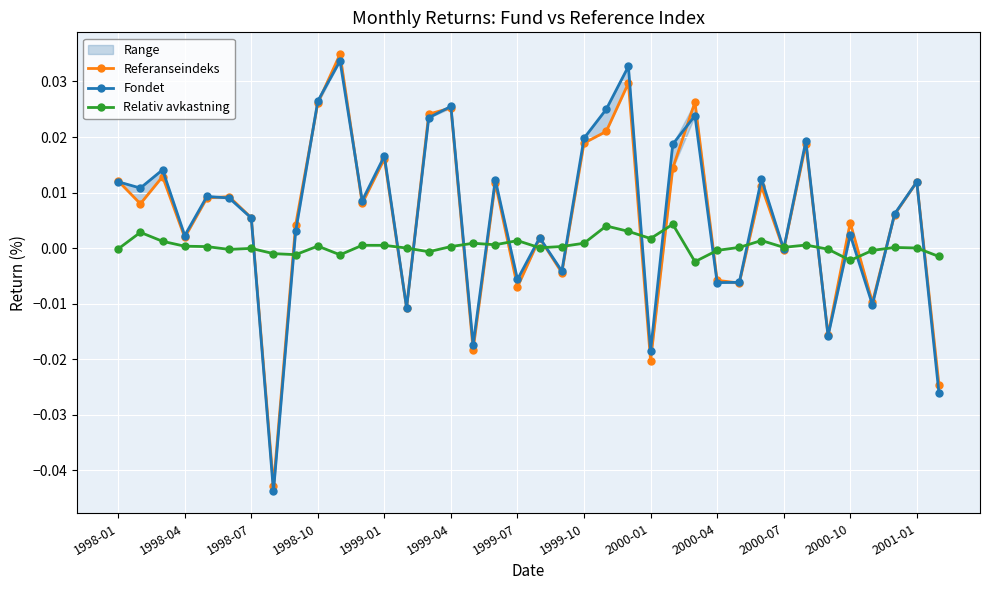

The value of Fondet at 2000-01 is 0.0. True or false?

True